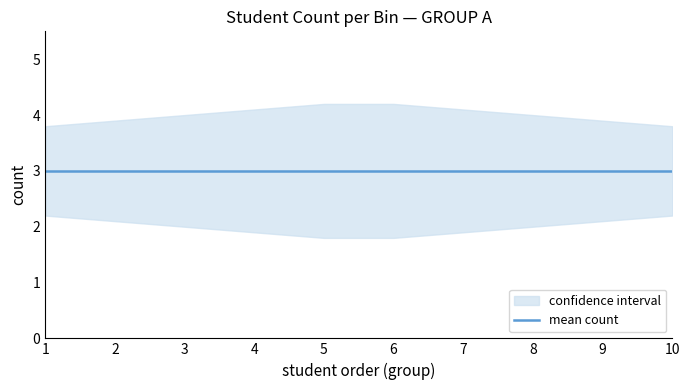

Rank the series by their maximum value, from highest to lowest.

upper, mean, lower